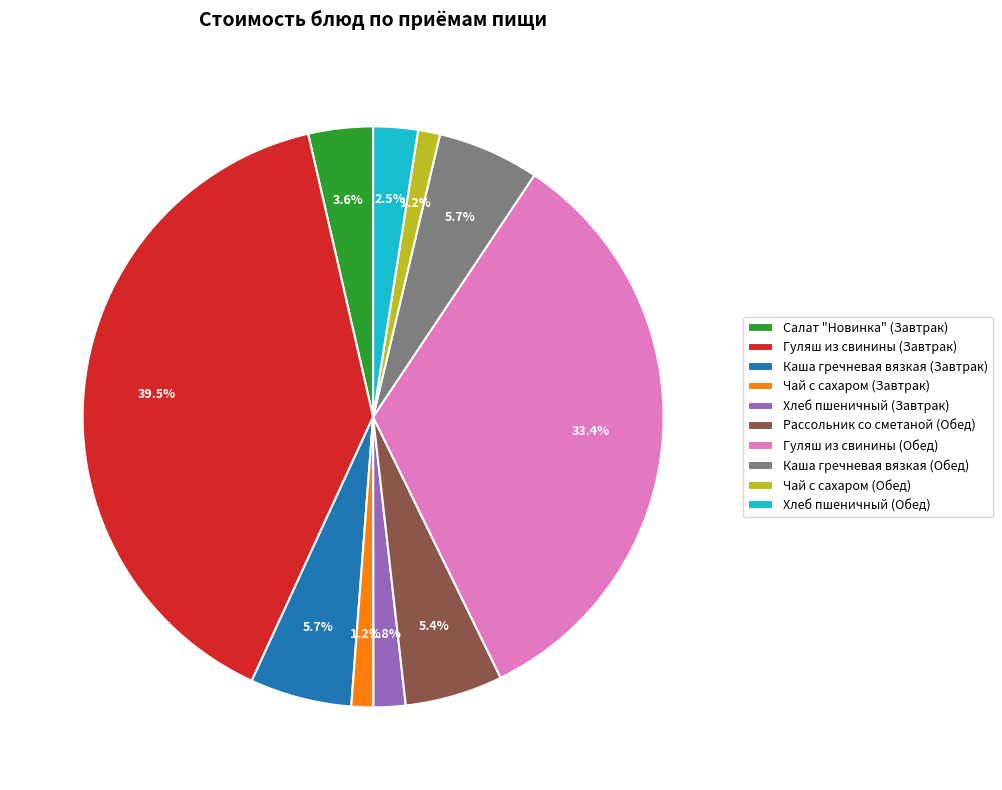

How many segments does this pie chart have?

10